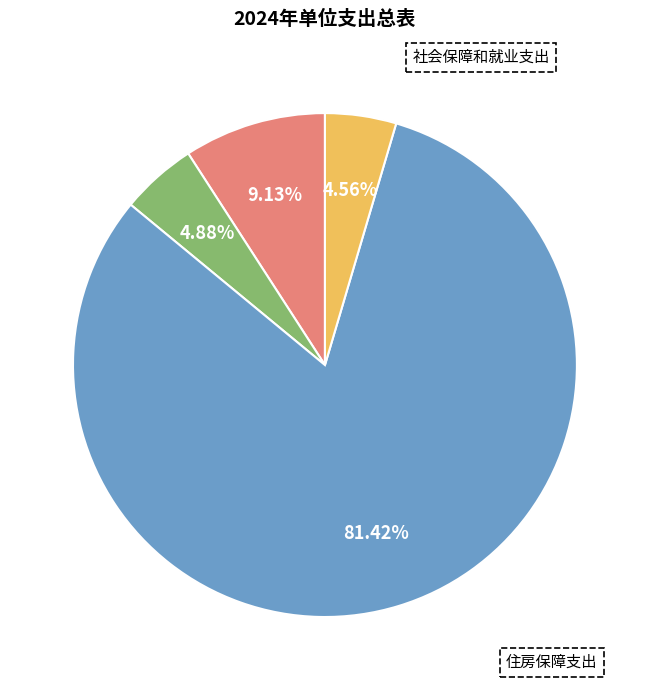

True or false: 住房保障支出 accounts for 5% of the total.

True